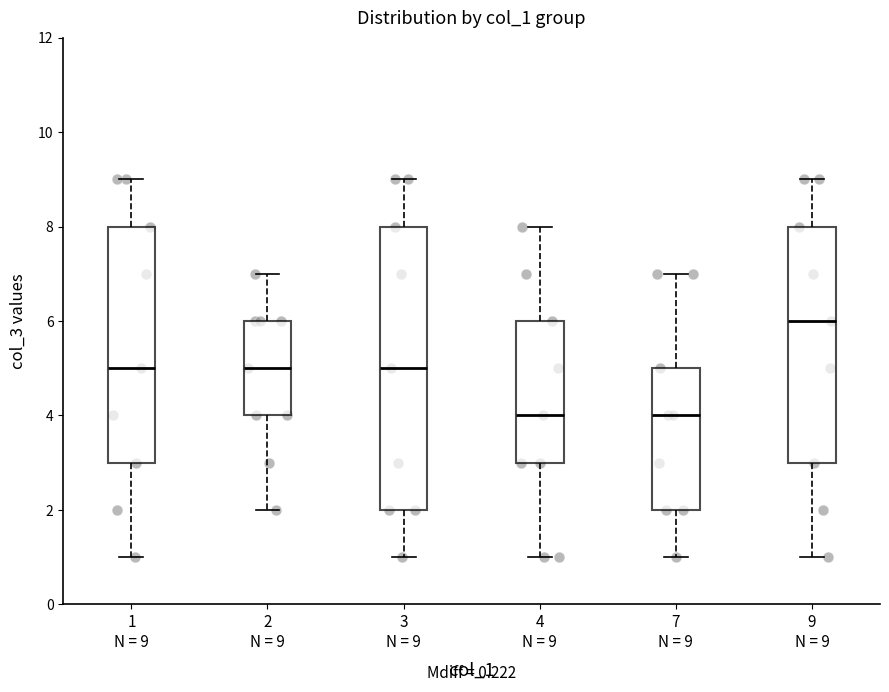

Reading left to right, read every box against the y-axis: the position of its median line, the range the box covers, and the ends of its whiskers. The values are not printed on the chart, so give them approximately, as read against the axis.

1 N = 9: median 5, box 3 to 8, whiskers 1 to 9
2 N = 9: median 5, box 4 to 6, whiskers 2 to 7
3 N = 9: median 5, box 2 to 8, whiskers 1 to 9
4 N = 9: median 4, box 3 to 6, whiskers 1 to 8
7 N = 9: median 4, box 2 to 5, whiskers 1 to 7
9 N = 9: median 6, box 3 to 8, whiskers 1 to 9